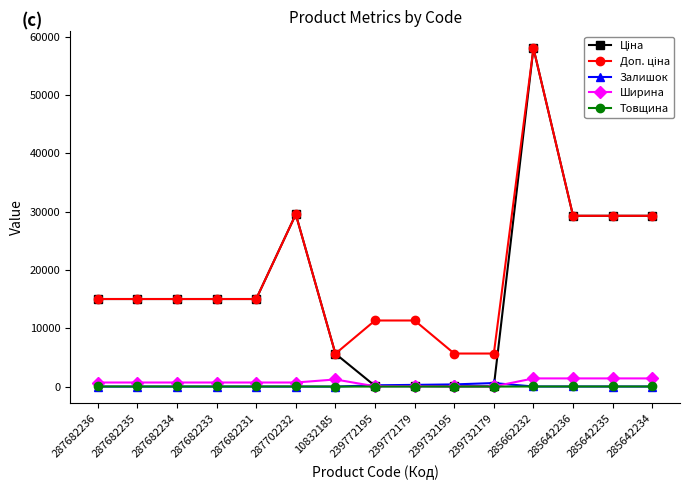

Which category has the highest value across all series?

285662232